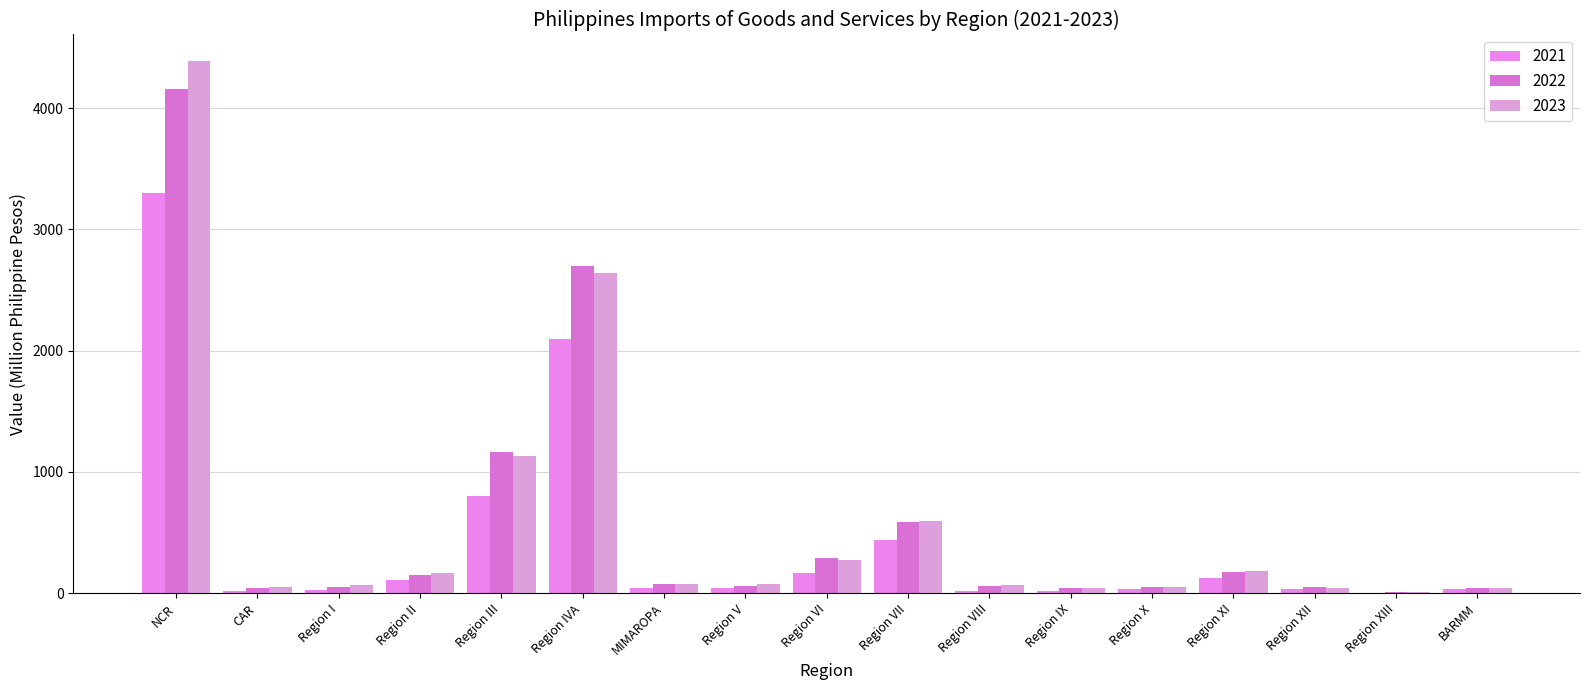

Read the 2021 value at Region VIII.

18.5